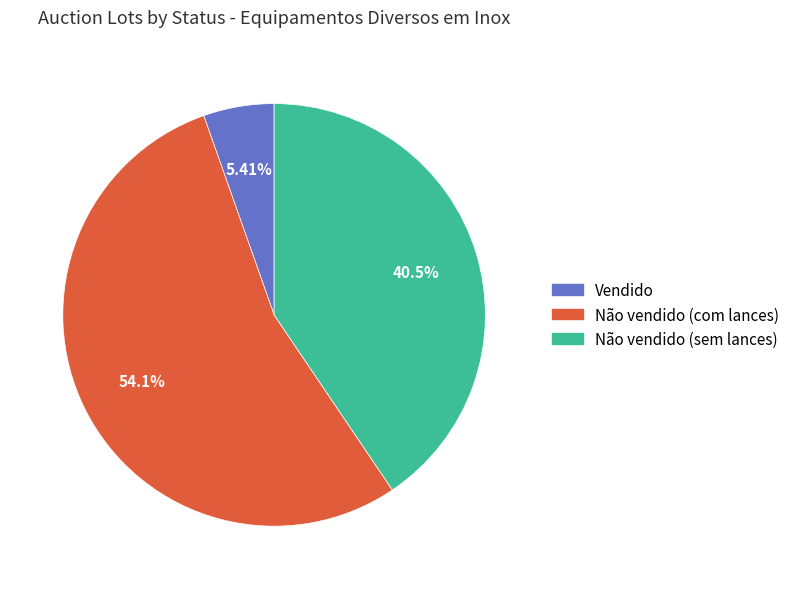

Is there any slice that represents more than half of the pie?

Yes